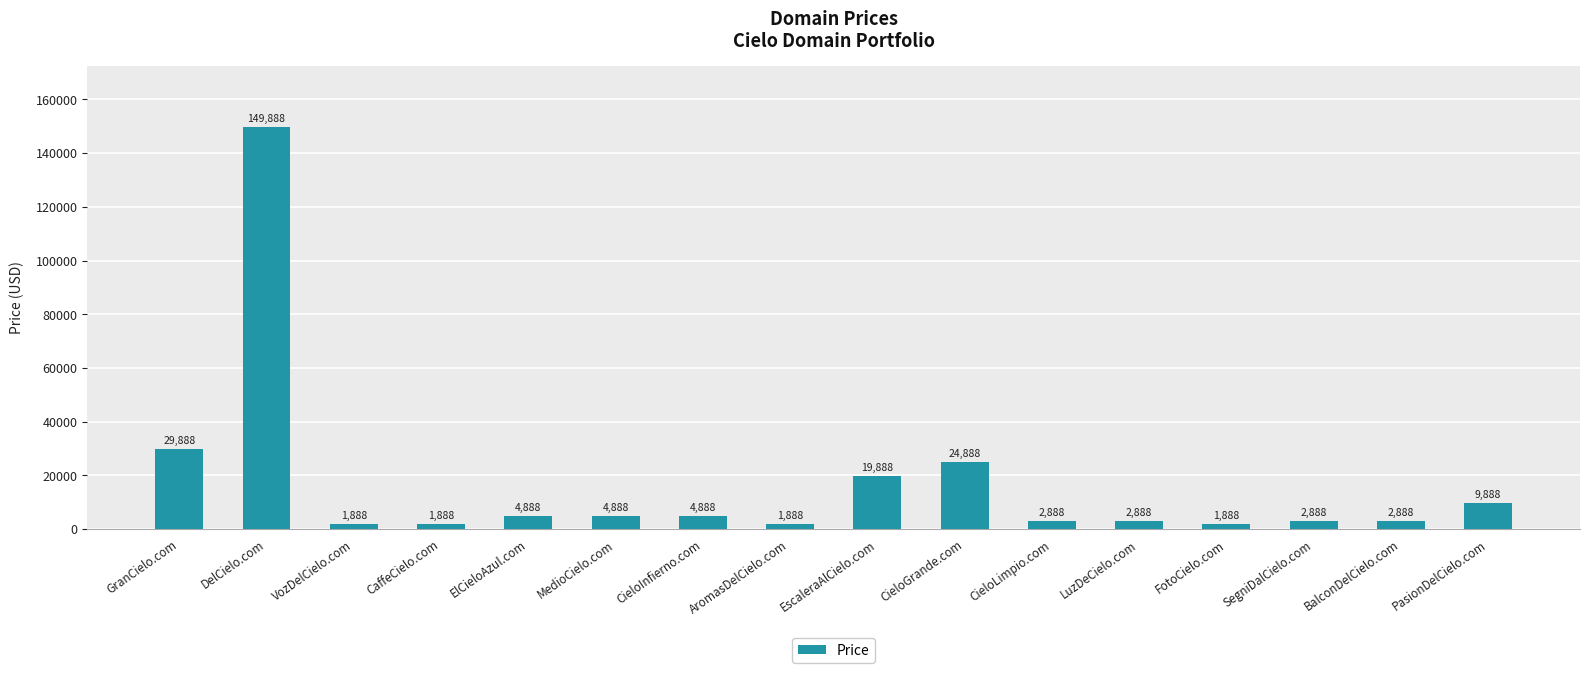

The value at AromasDelCielo.com is 1888. True or false?

True